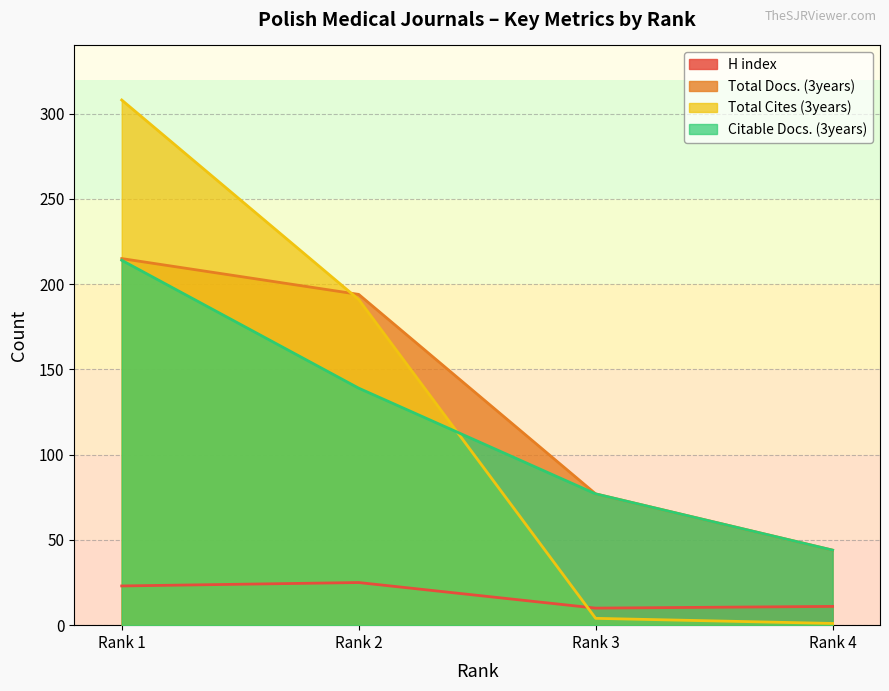

What are all the series names shown in the legend?

H index, Total Docs. (3years), Total Cites (3years), Citable Docs. (3years)